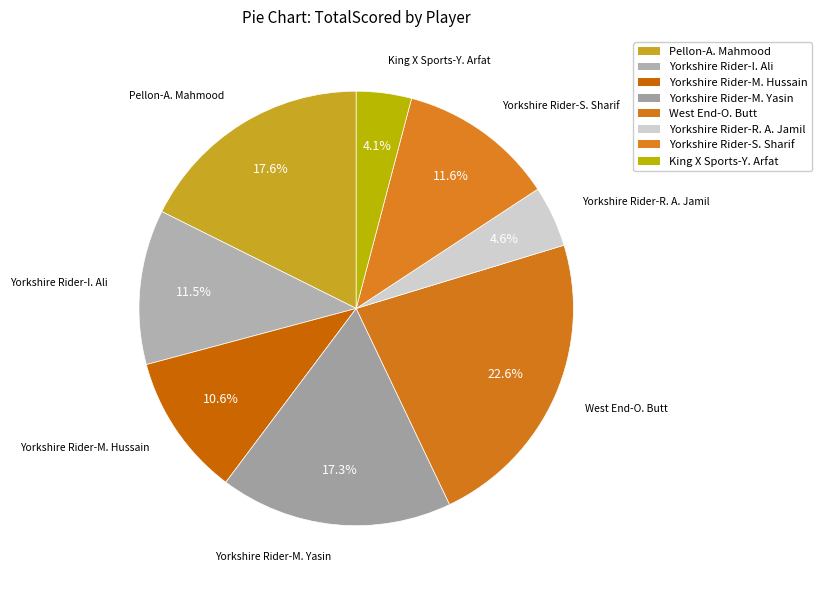

How many segments does this pie chart have?

8